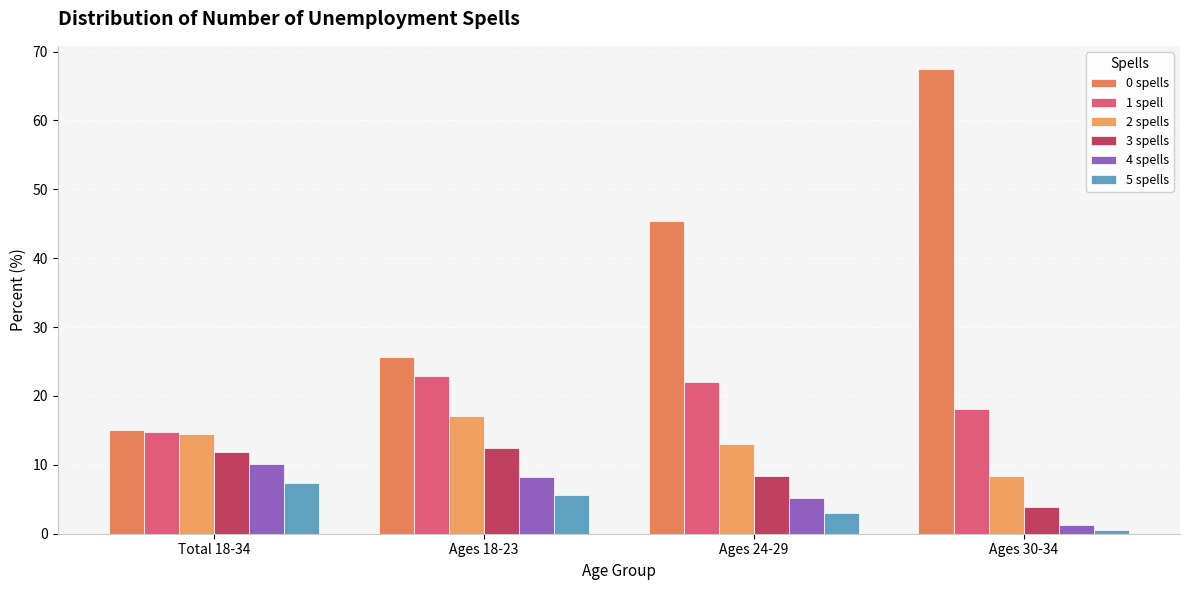

Which series changed the most between Ages 18-23 and Ages 30-34?

0 spells